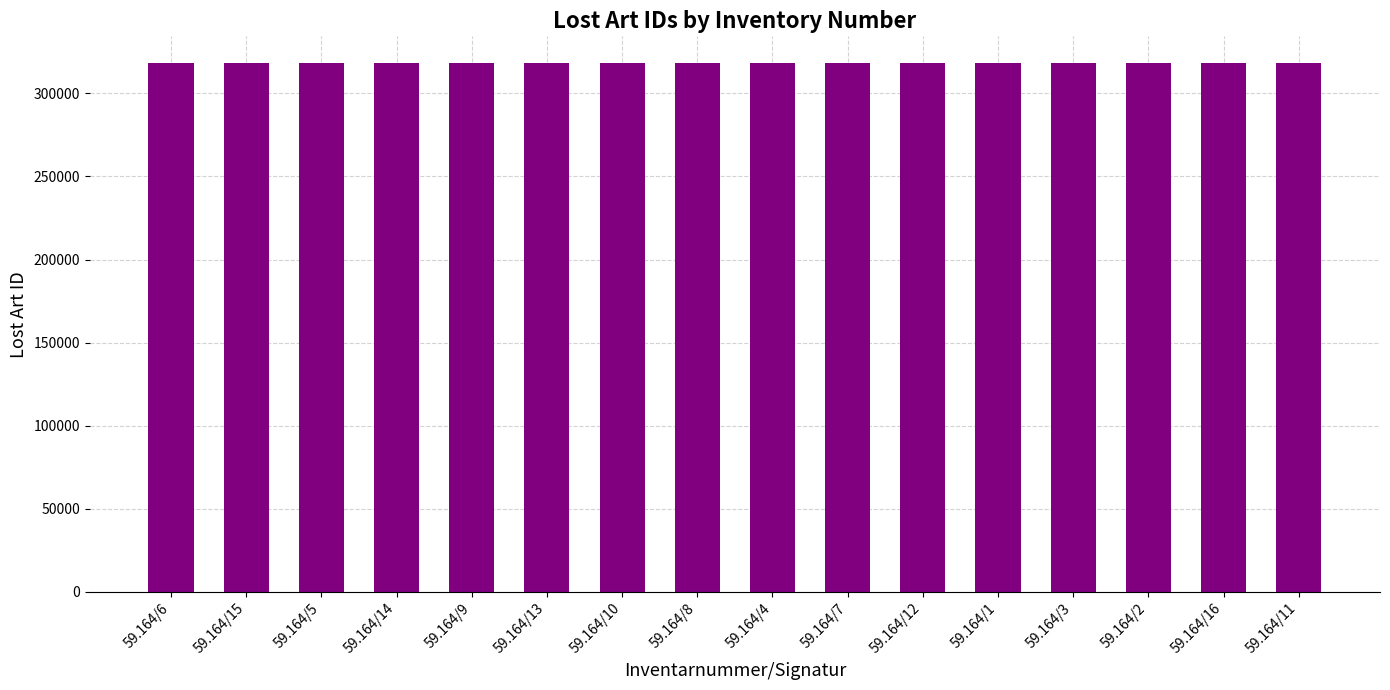

Approximately how many times larger is the value at 59.164/9 compared to 59.164/4?

1.0